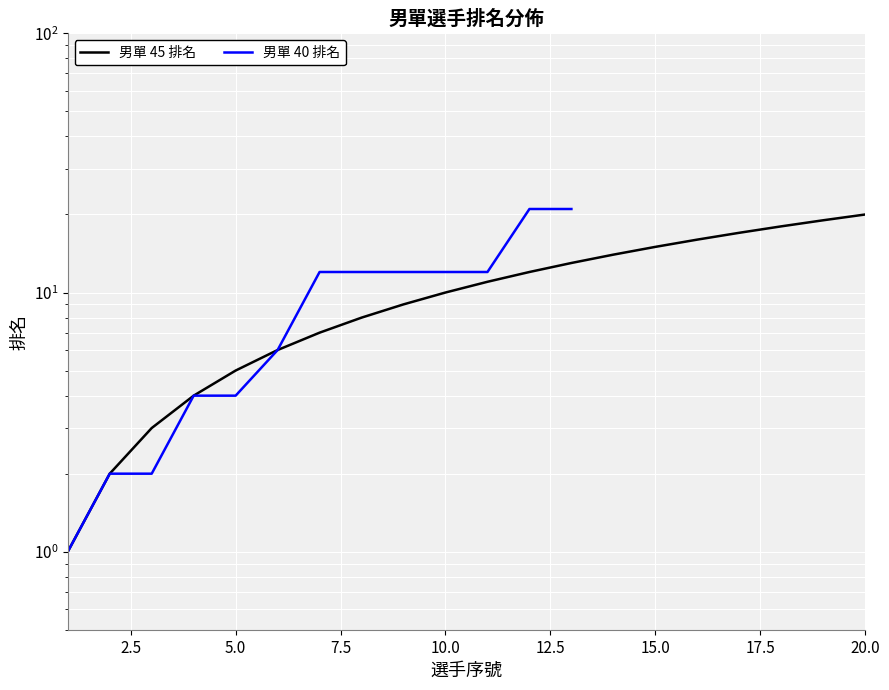

What are all the series names shown in the legend?

男單 45 排名, 男單 40 排名